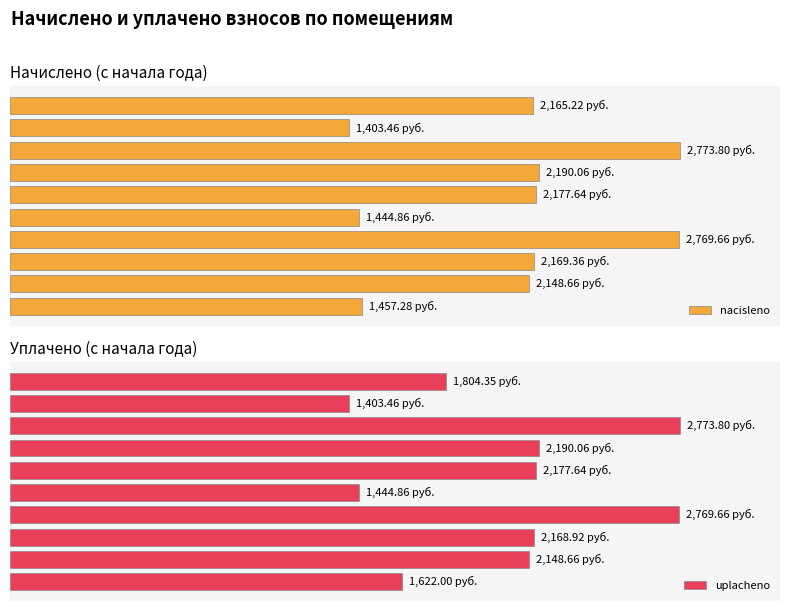

How many categories are shown in the chart?

10